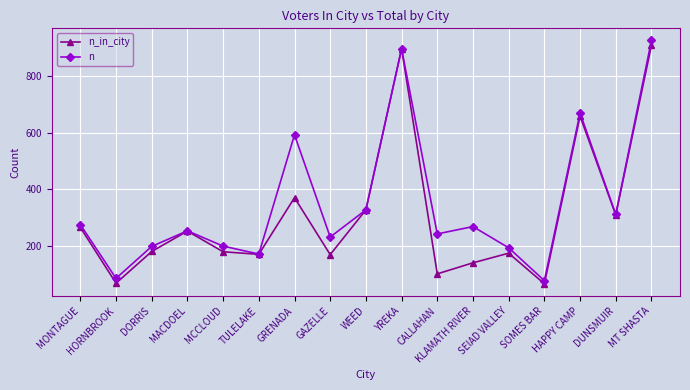

Is it true that n_in_city equals 181 at DORRIS?

True